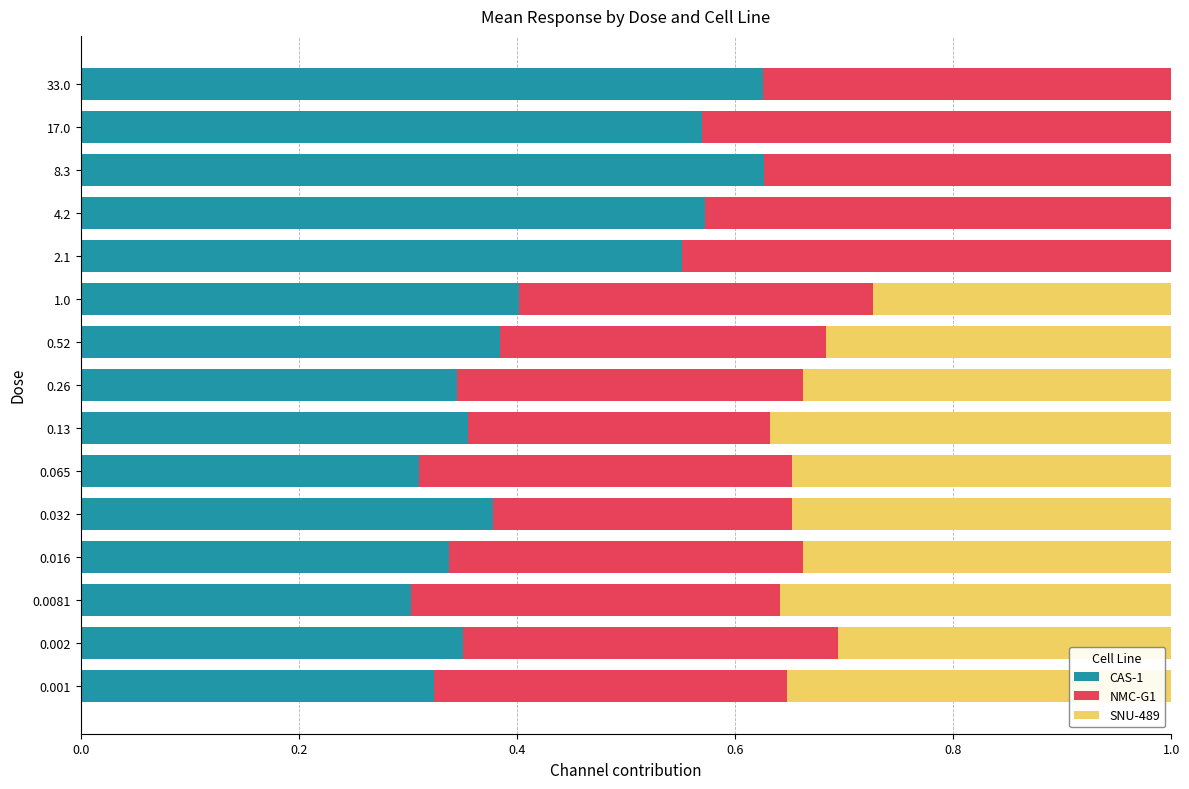

What is the total value across all series at 0.001?

1.0